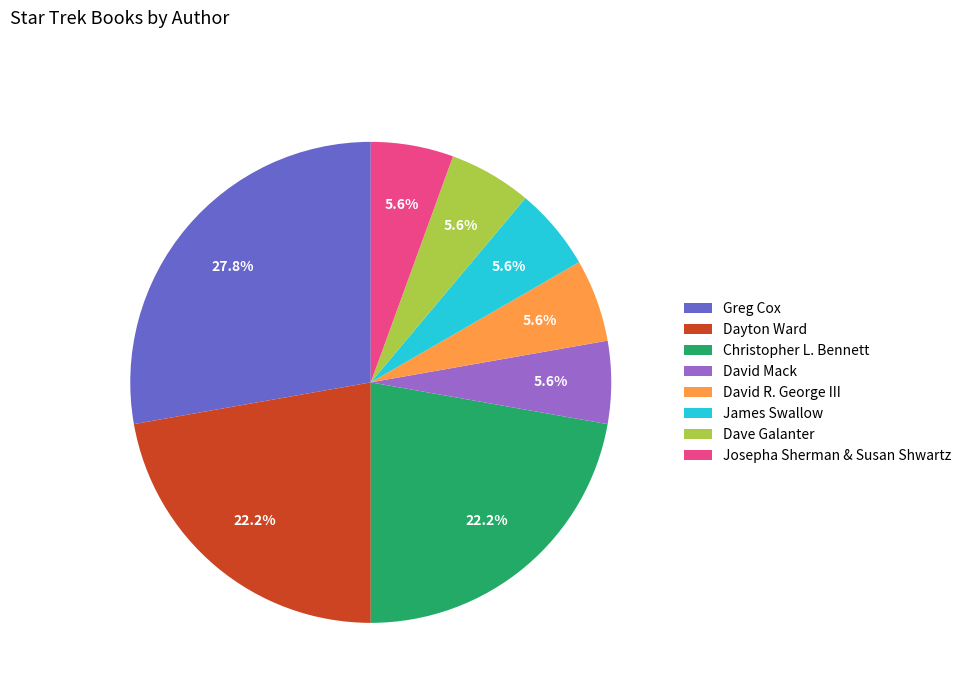

Which slice is the largest?

Greg Cox